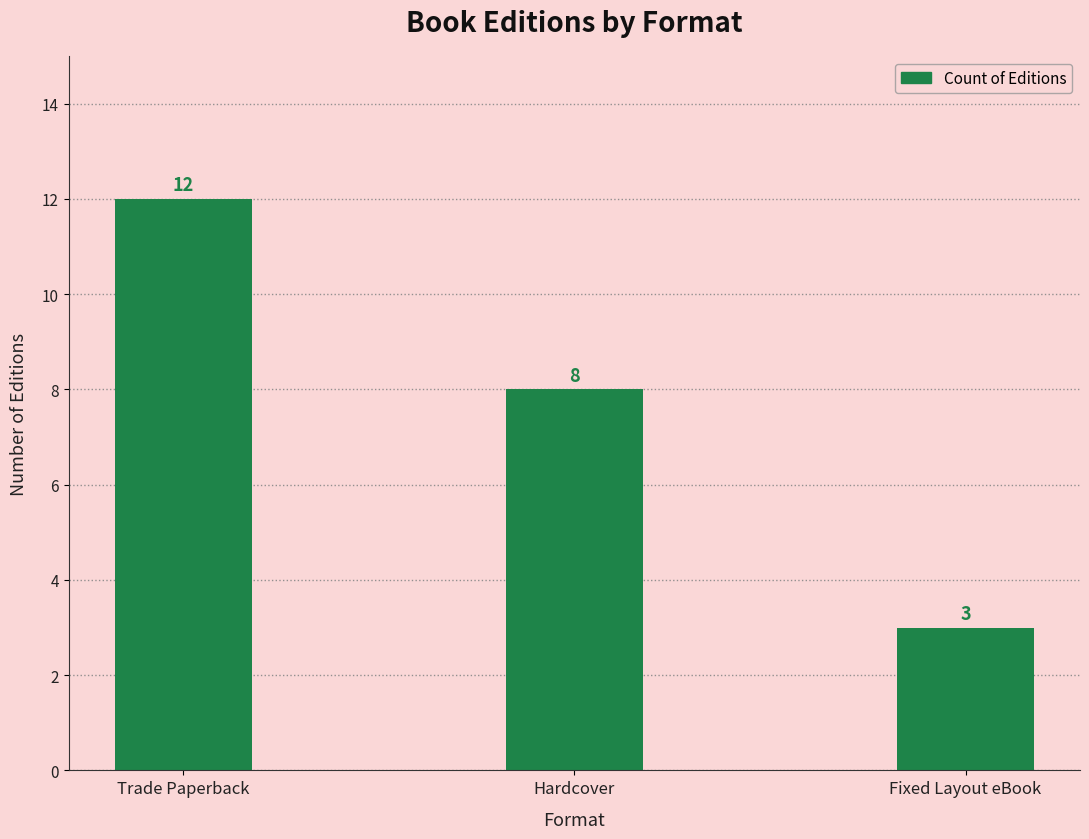

What is the change in value from Trade Paperback to Fixed Layout eBook?

-9